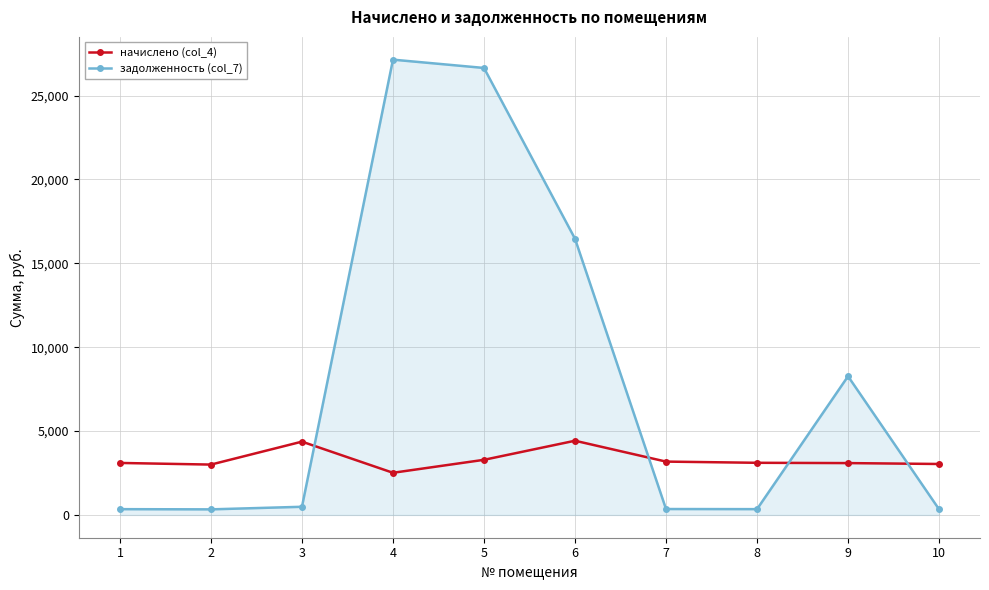

Which series has the widest spread of values?

задолженность (col_7)